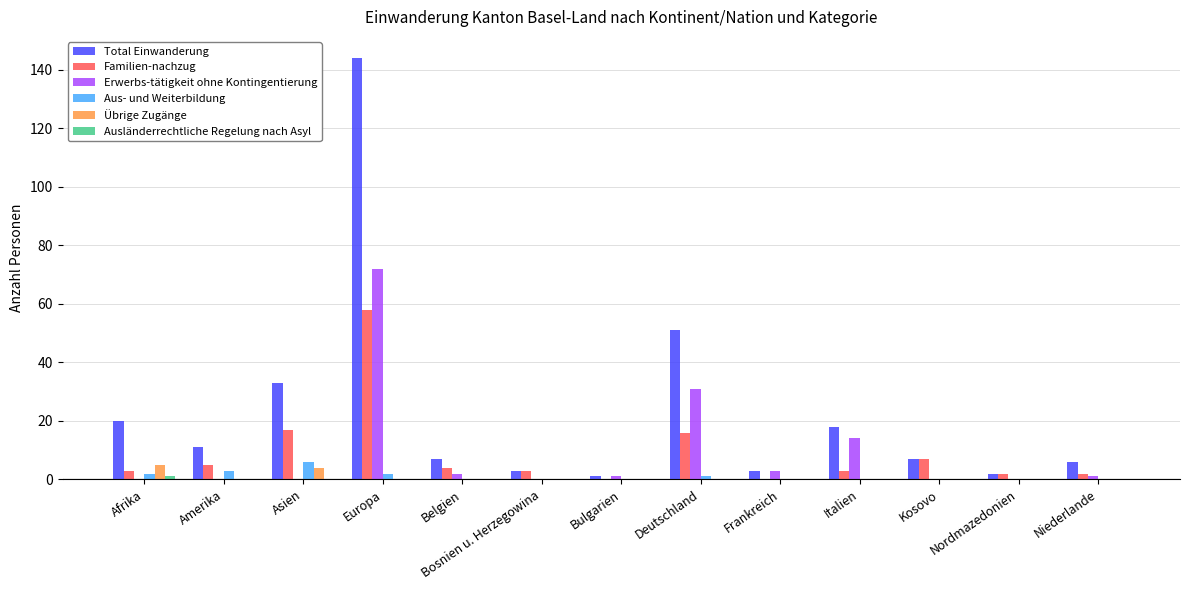

Are the bars horizontal?

No